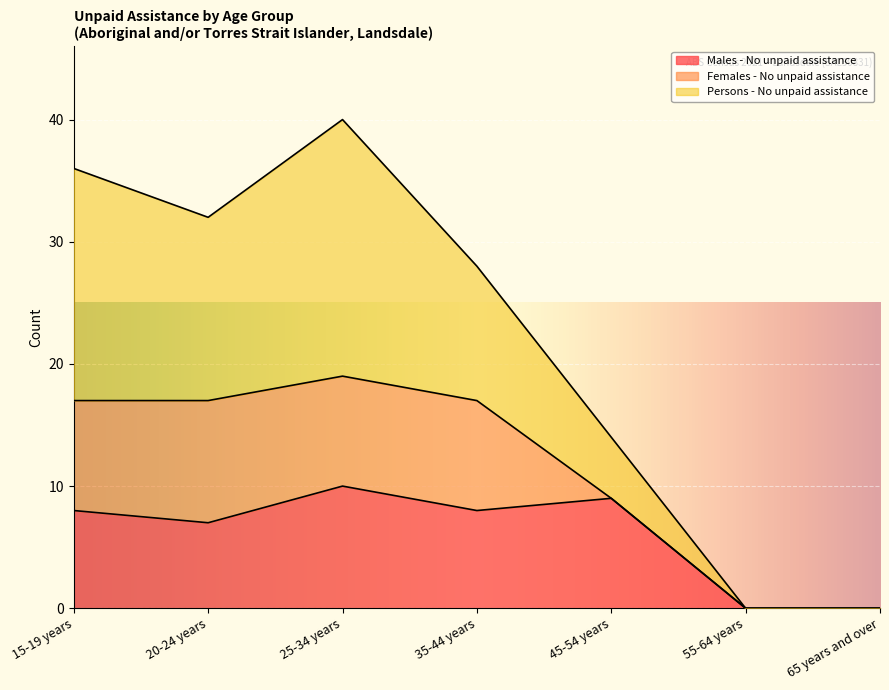

Does the chart display data point markers on the line(s)?

No